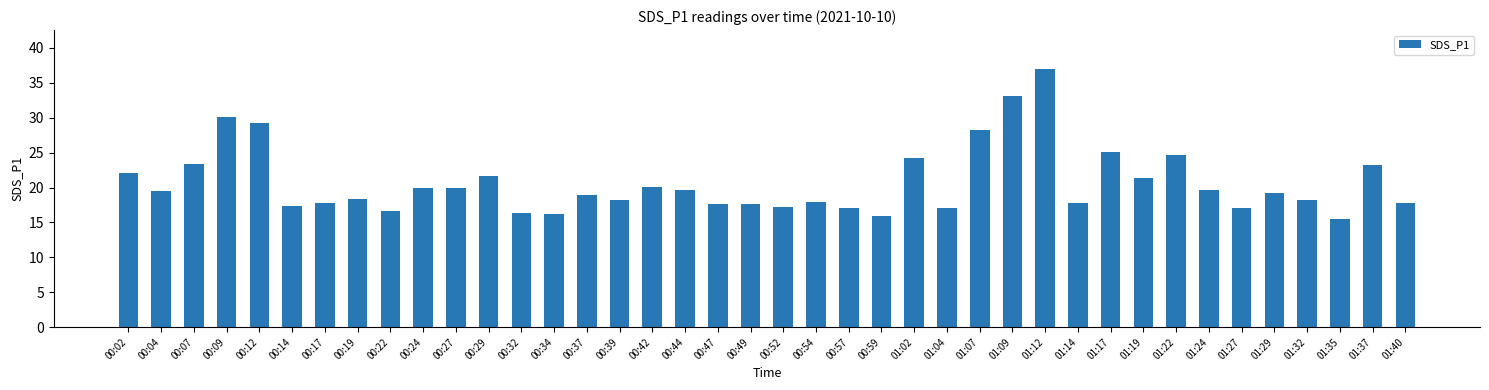

What is the change in value from 00:02 to 00:19?

-3.7